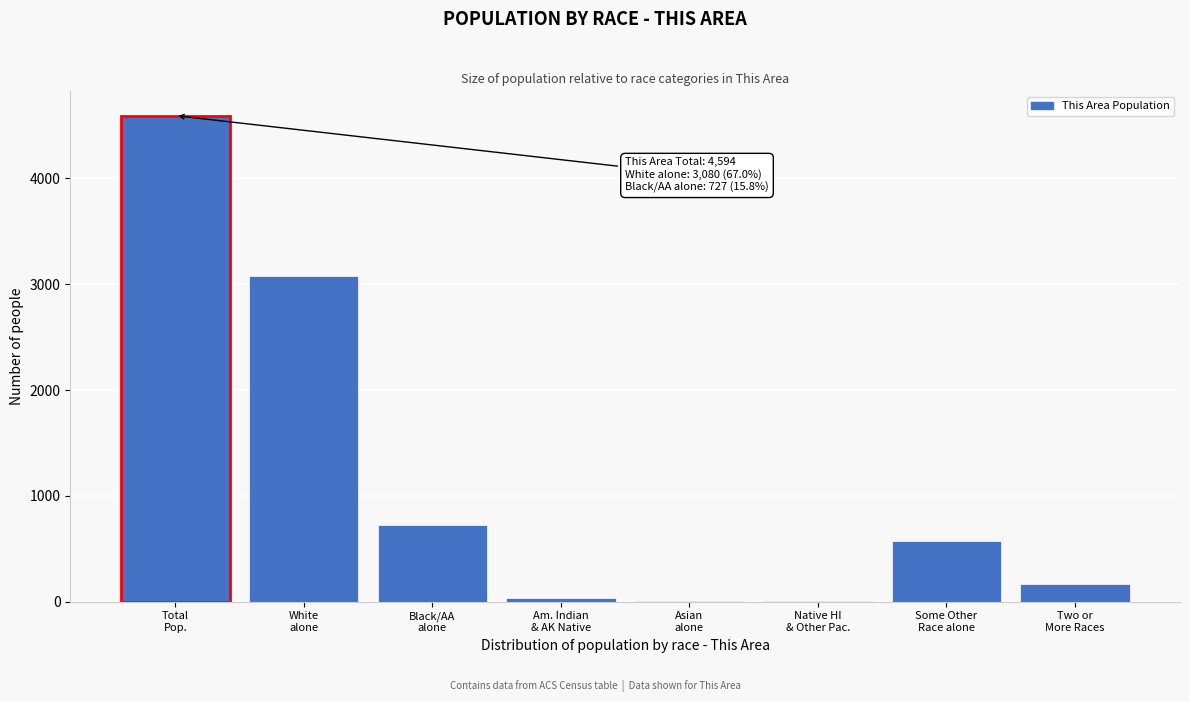

What is the sum of all values?

9188